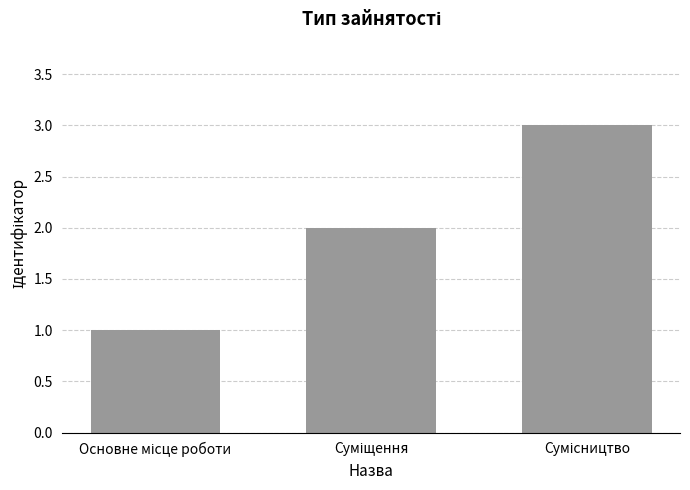

What is the greatest value displayed?

3